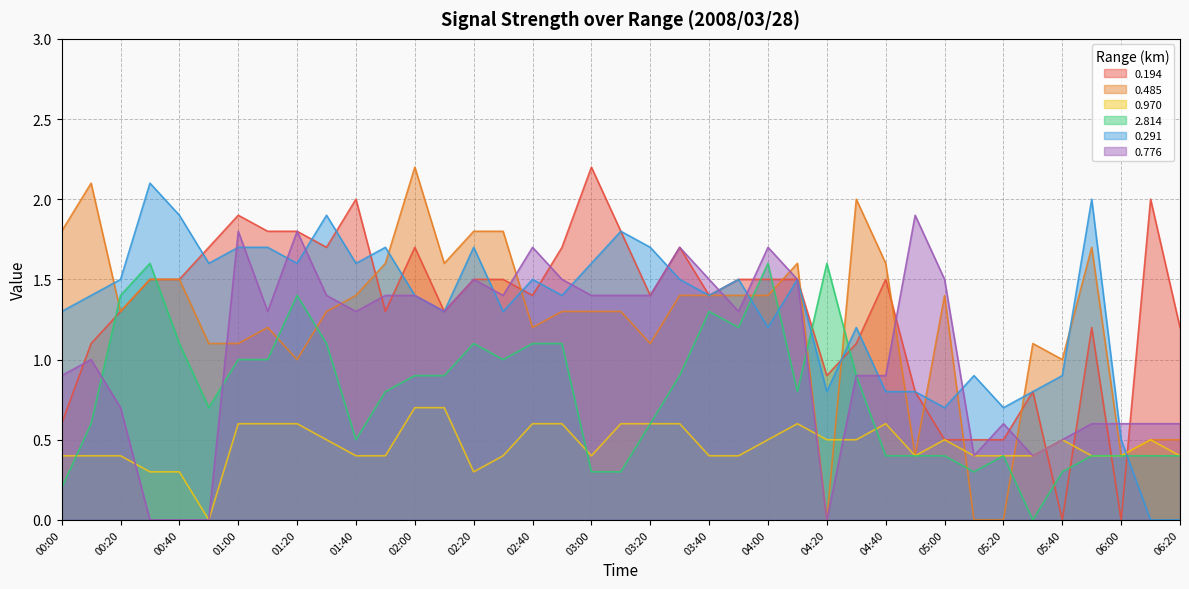

What is the difference between the maximum and minimum values in the 0.970 series?

0.7